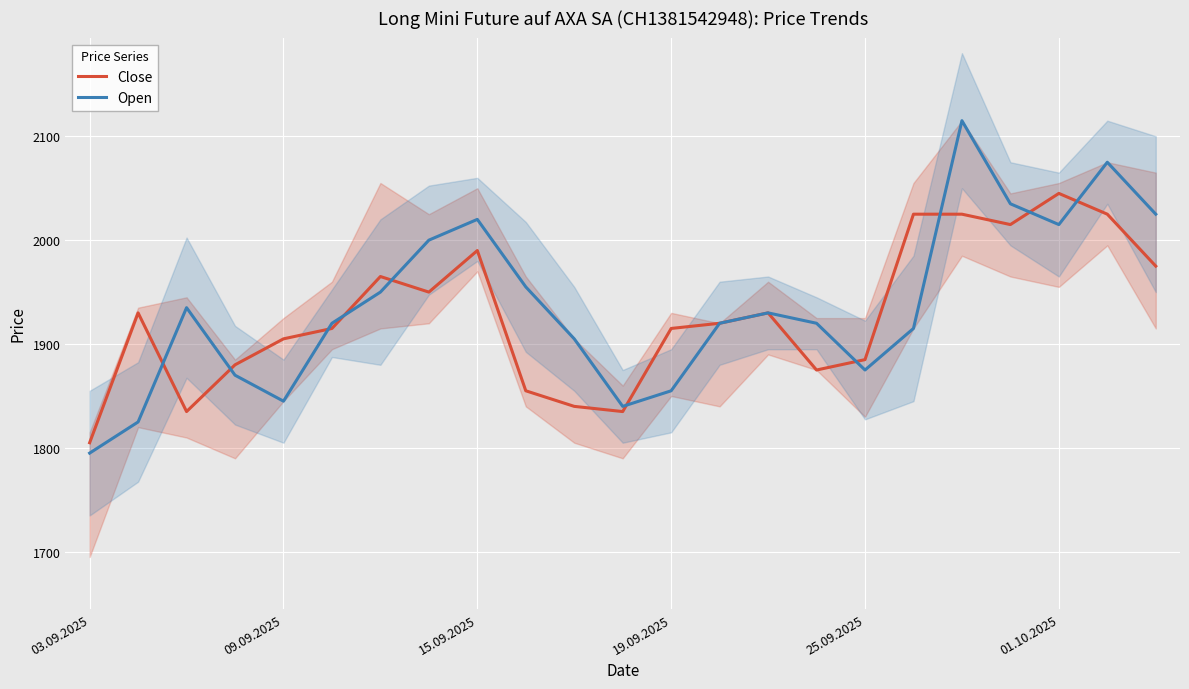

Which series has the widest spread of values?

Open